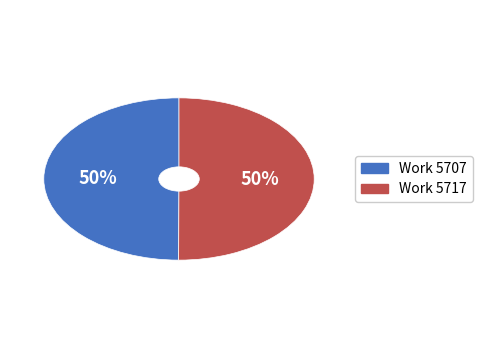

What is the ratio of the value at Work 5707 to the value at Work 5717?

1.0